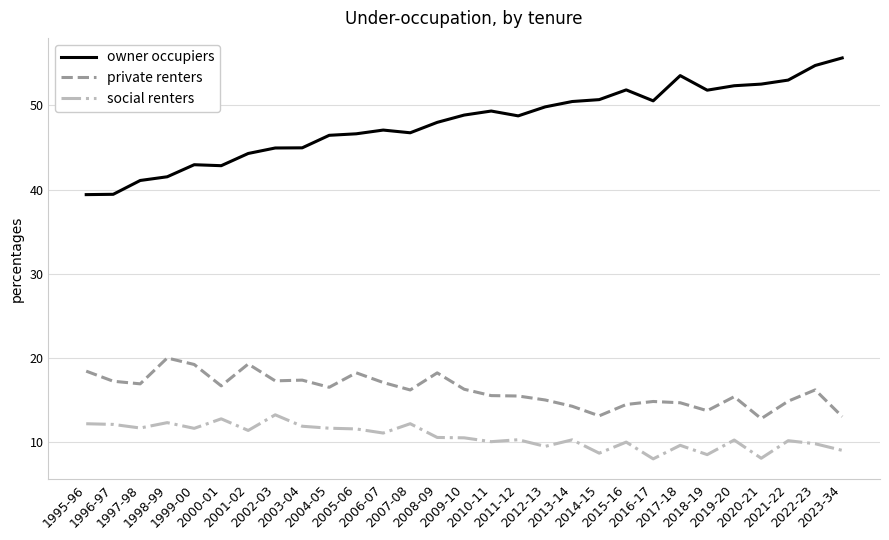

In private renters, how many points are higher than both neighbors (excluding endpoints)?

8